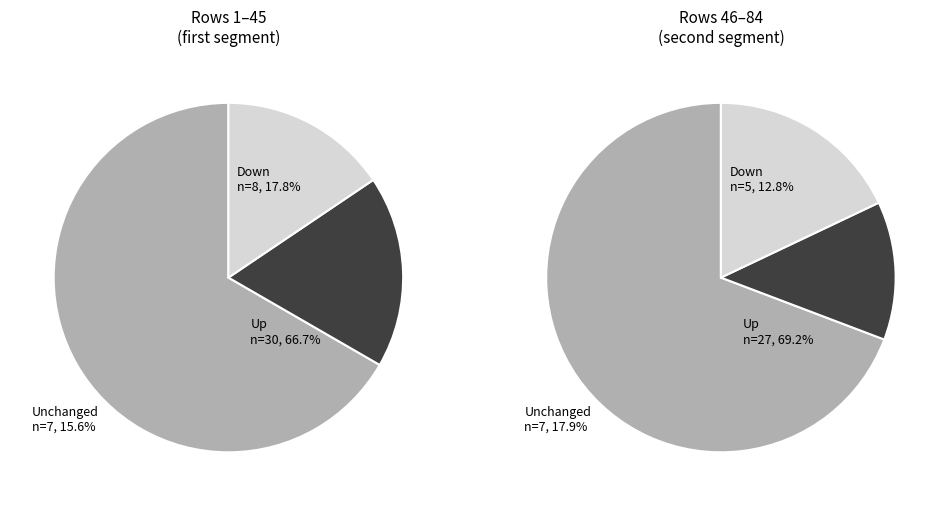

Which slice represents more than half of the pie?

up